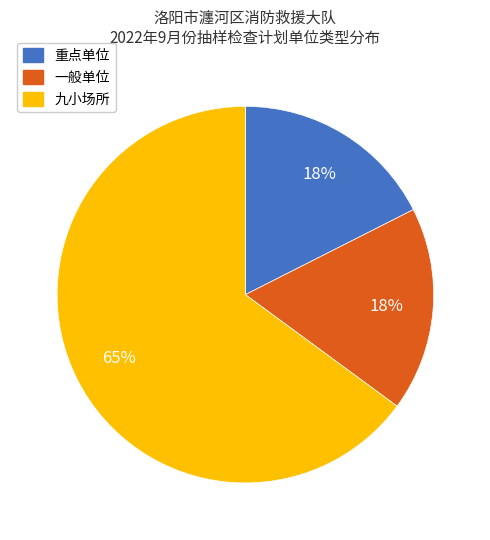

To the nearest percent, what portion does 重点单位 represent?

18%